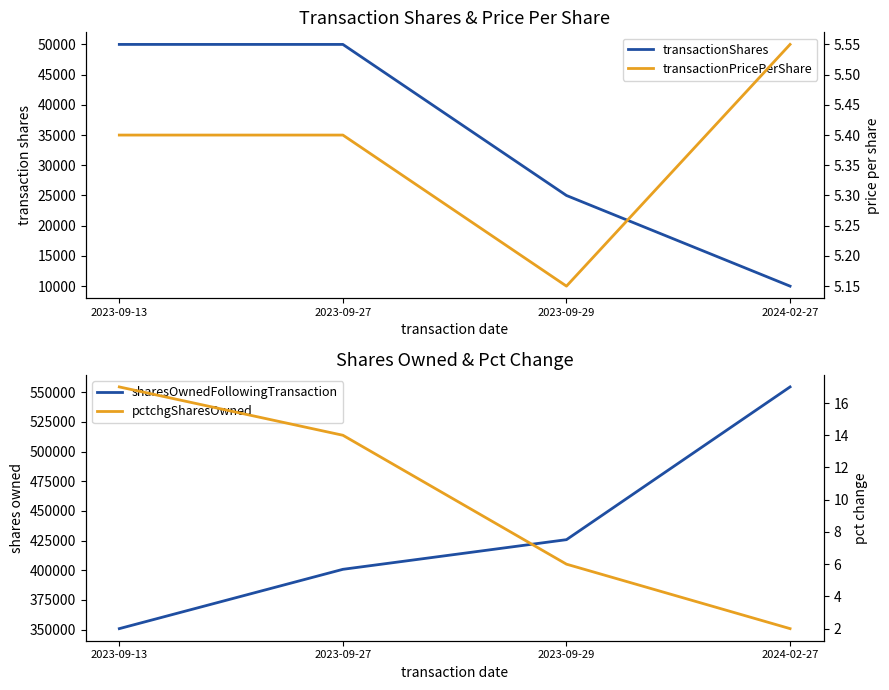

Which series has the largest range (max minus min)?

sharesOwnedFollowingTransaction